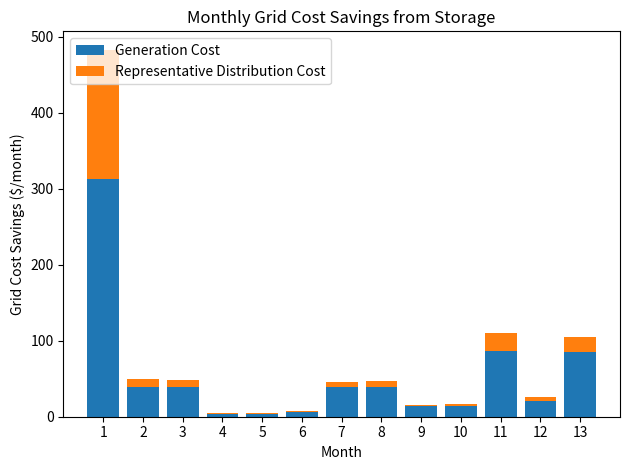

True or false: Generation Cost has a value of 86.7 at 11.

True